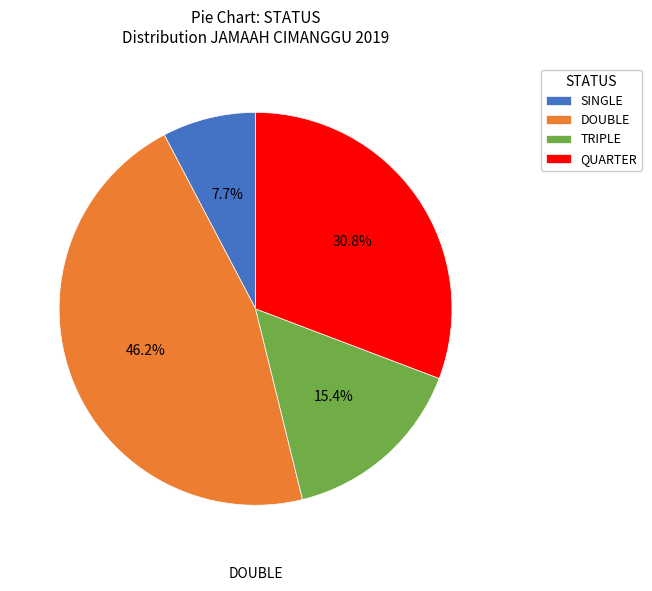

Which category has the biggest portion of the pie?

DOUBLE